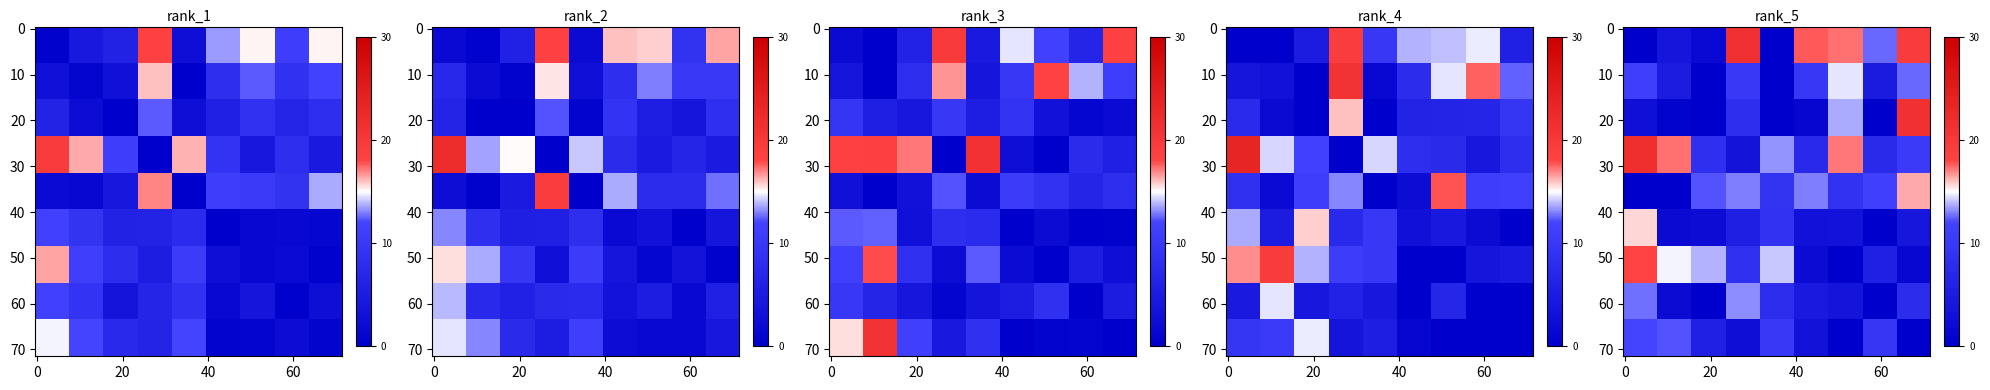

What is the total value across all series at 3?

75563